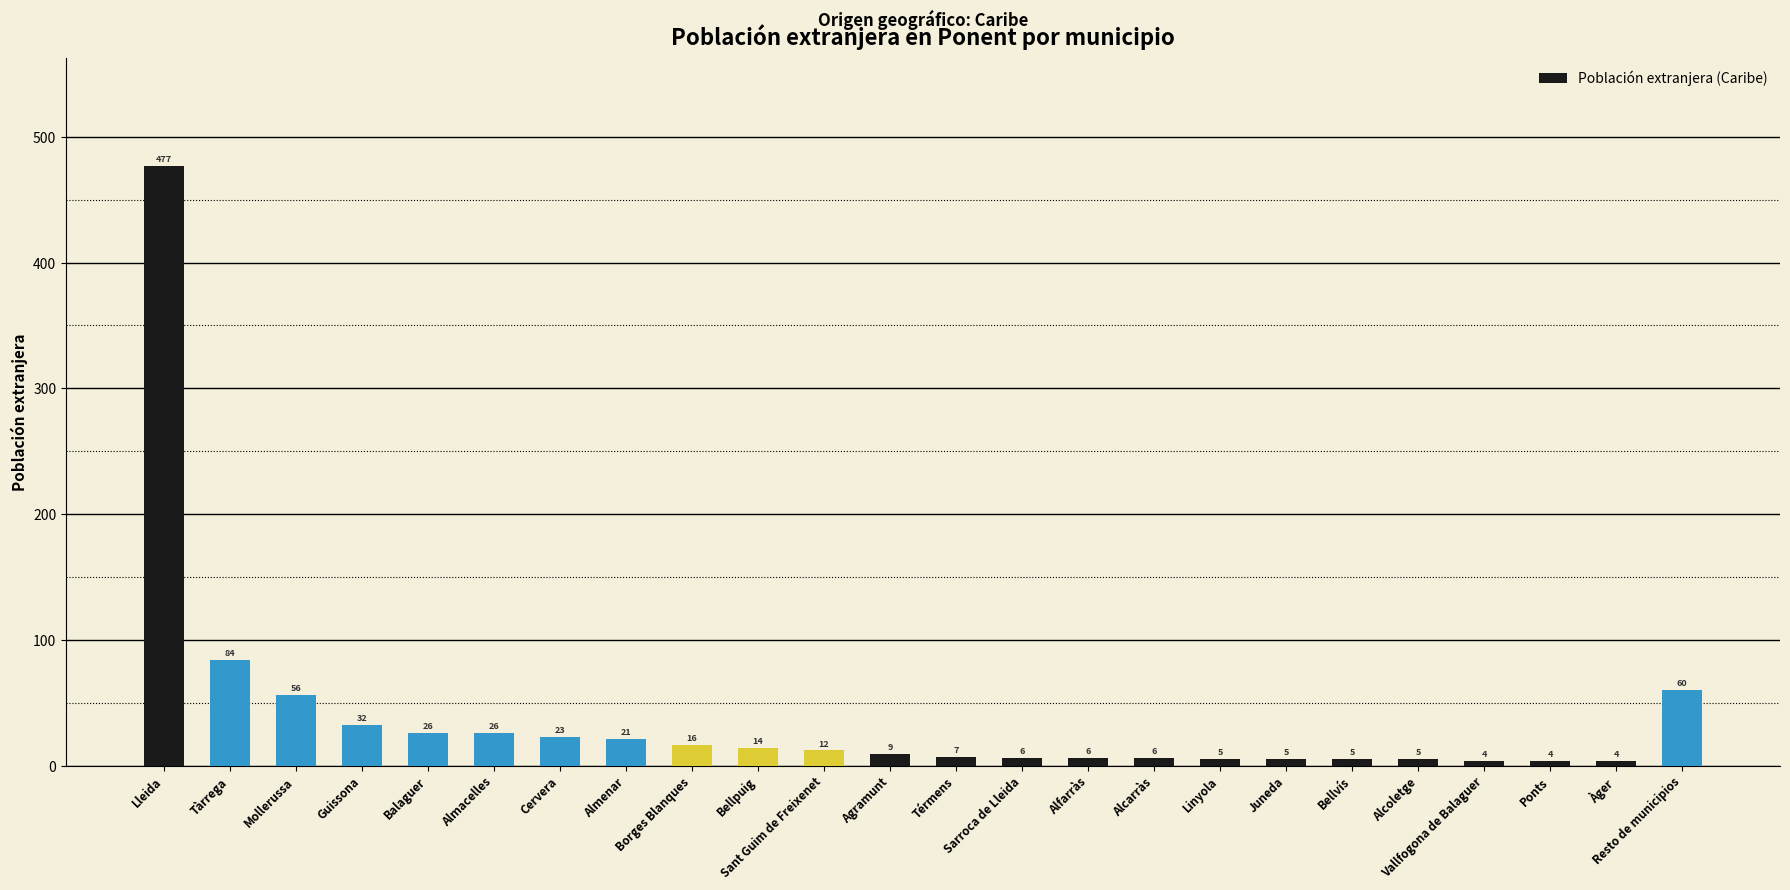

What is the label of the 11th bar from the right?

Sarroca de Lleida